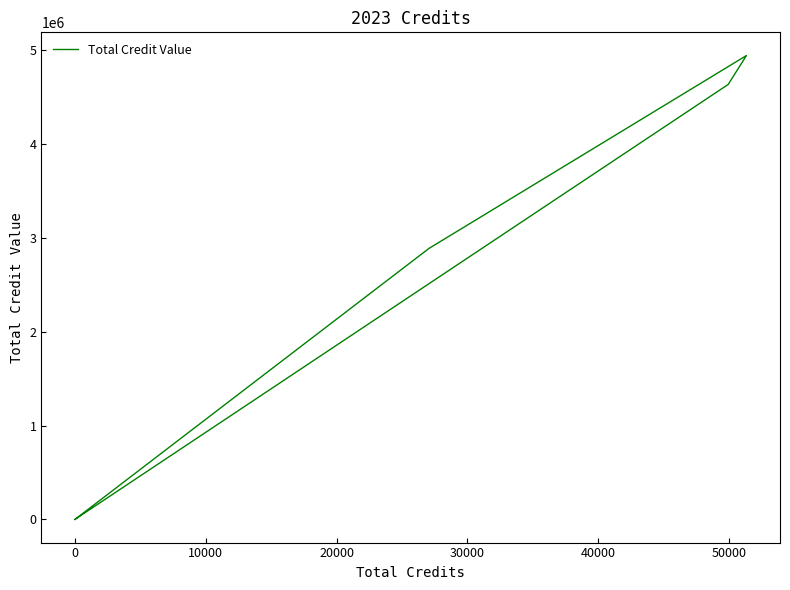

How many values are below 2885775?

3